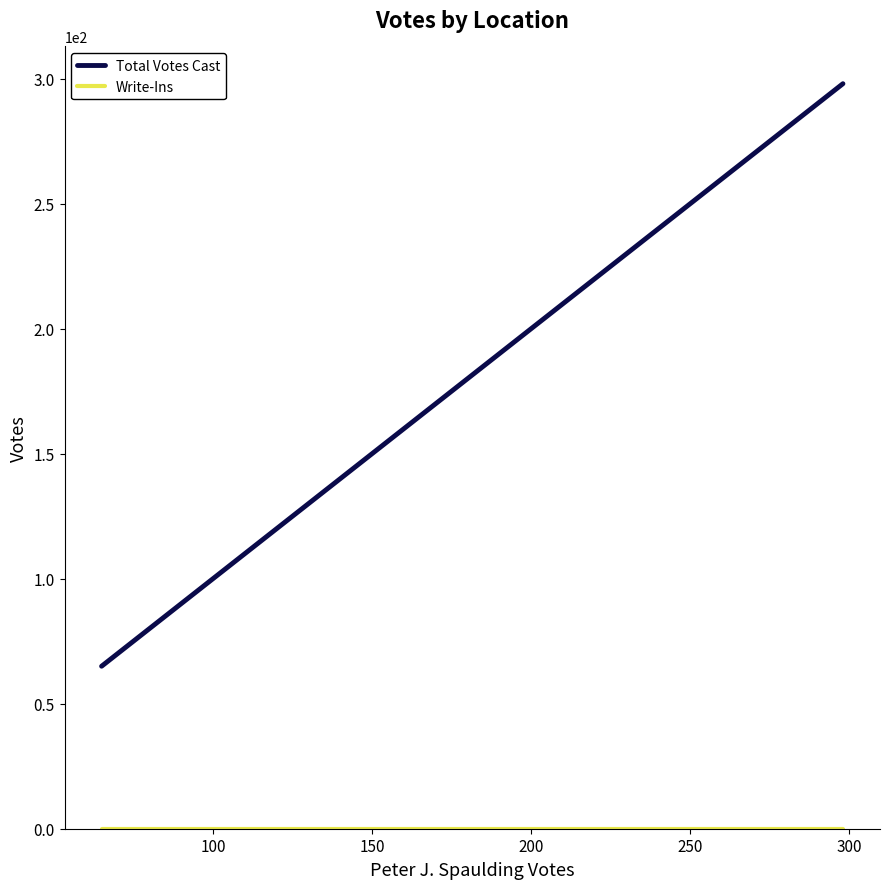

Does the chart have visible grid lines?

No